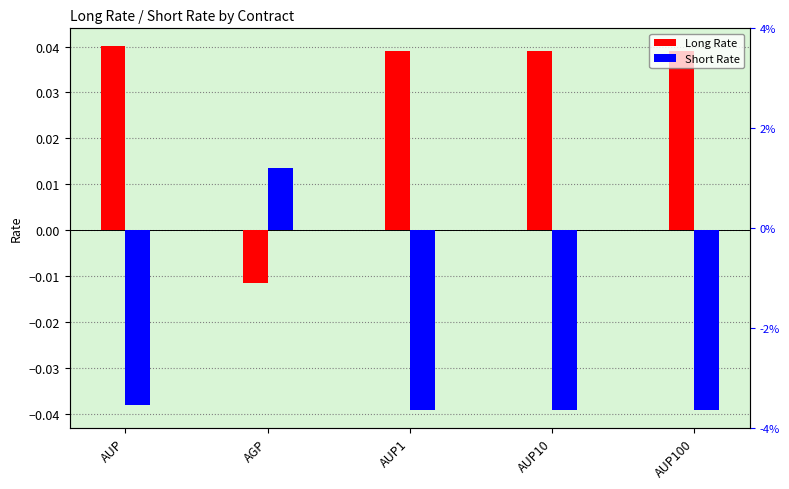

What is the difference between the maximum and minimum values in the Long Rate series?

0.1